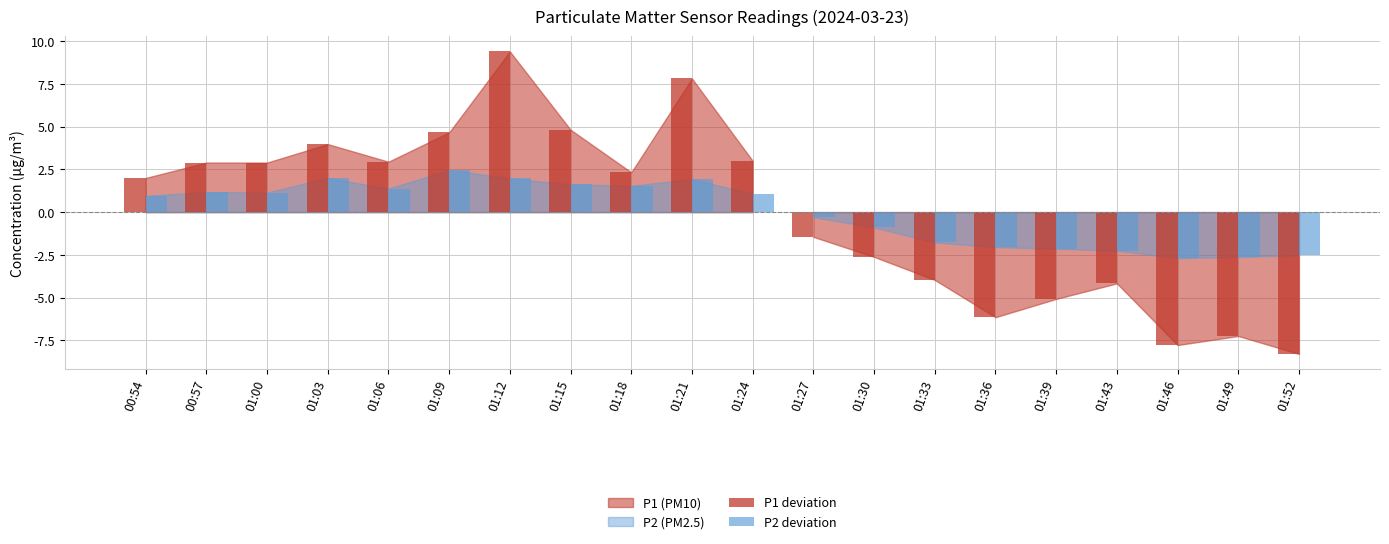

Is the value of P1 deviation at 01:30 greater than the value of P2 deviation at 01:03?

No